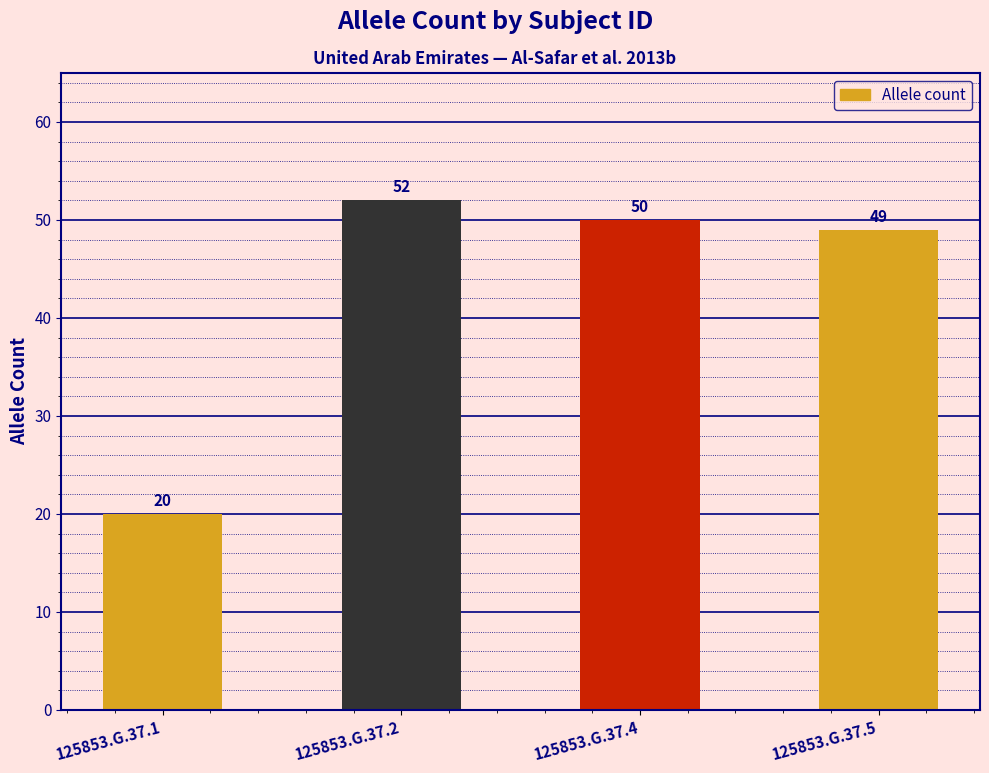

What is the change in value from 125853.G.37.2 to 125853.G.37.4?

-2